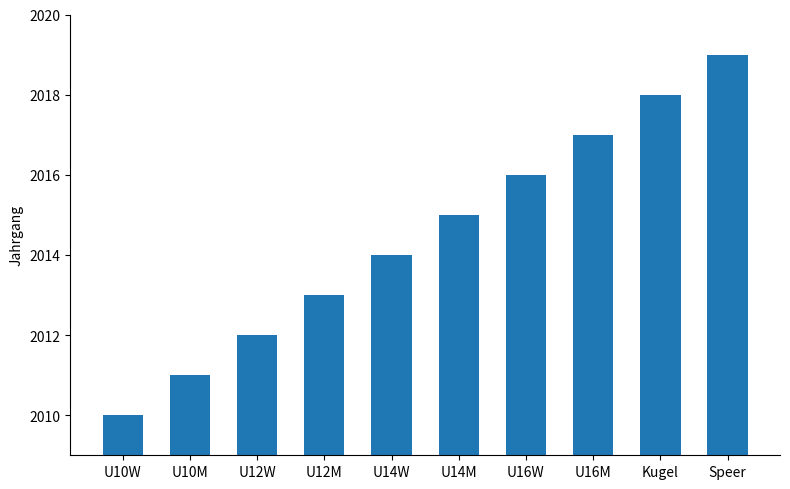

Reading right to left, what are all the values shown in this chart?

2019	2018	2017	2016	2015	2014	2013	2012	2011	2010